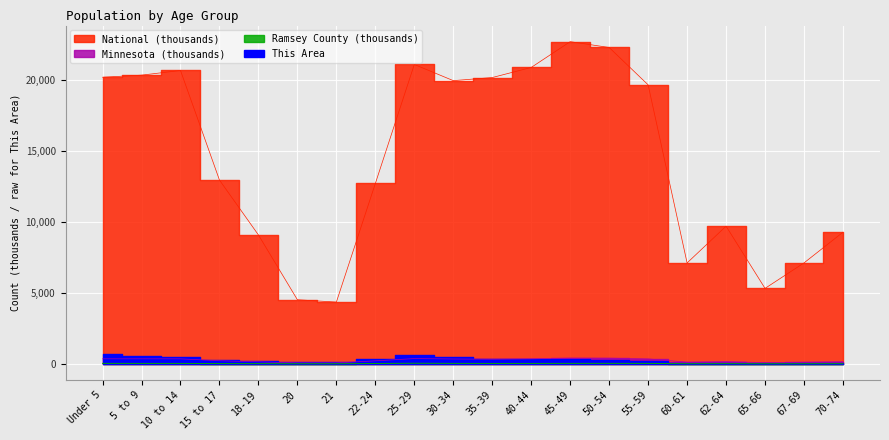

Which category has the highest value in the Ramsey County series?

25-29